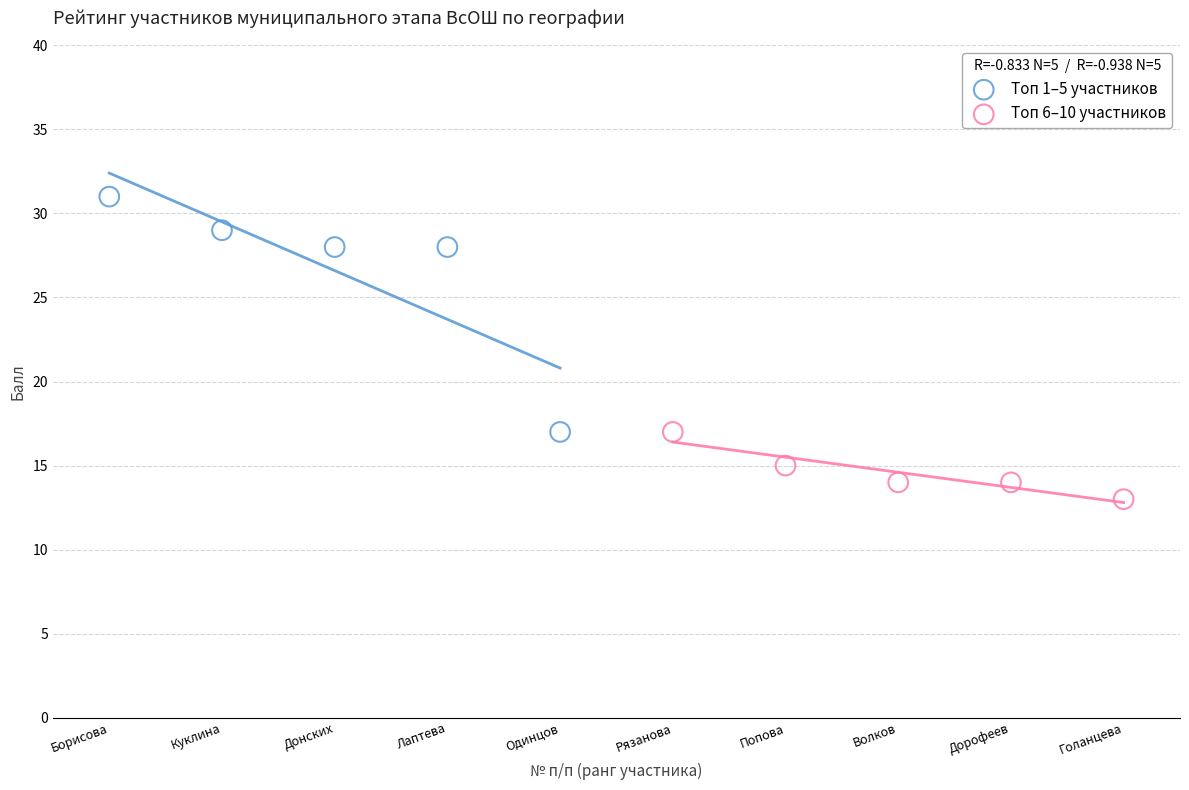

Which series reaches the minimum Y coordinate?

Топ 6–10 участников